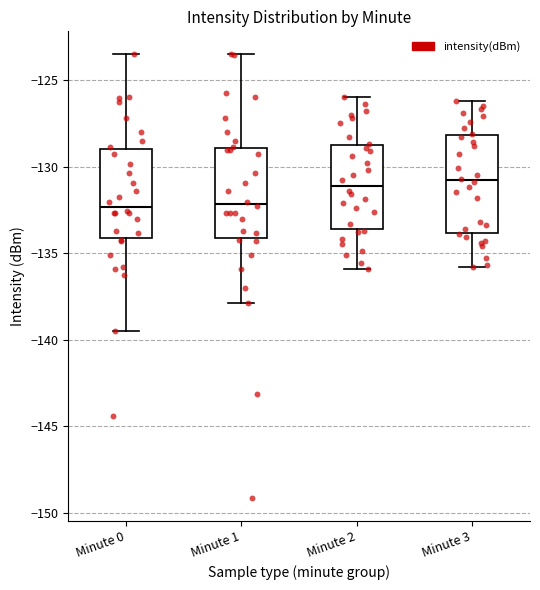

Where does the lower whisker of the box for Minute 1 end on the y-axis? The values are not printed on the chart, so give them approximately, as read against the axis.

-138.0